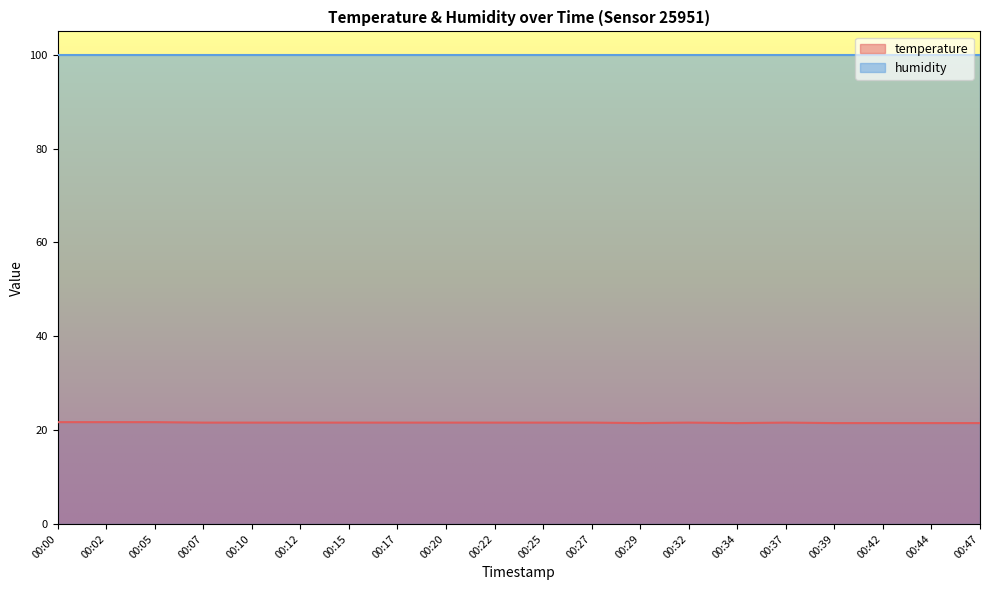

True or false: humidity and temperature cross at least once.

False